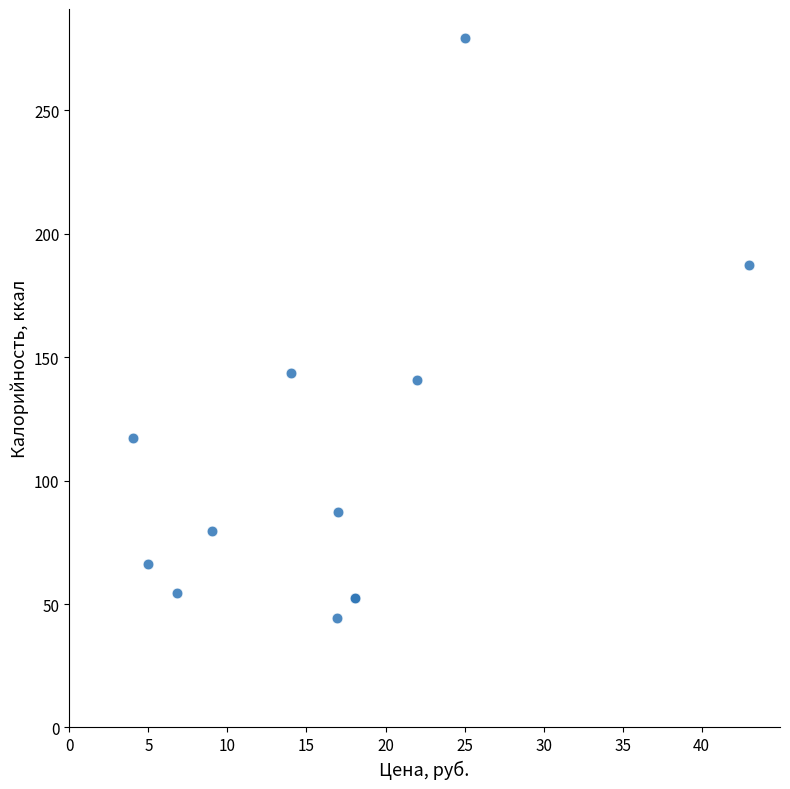

What Y value in the scatter plot is closest to 161?

143.7